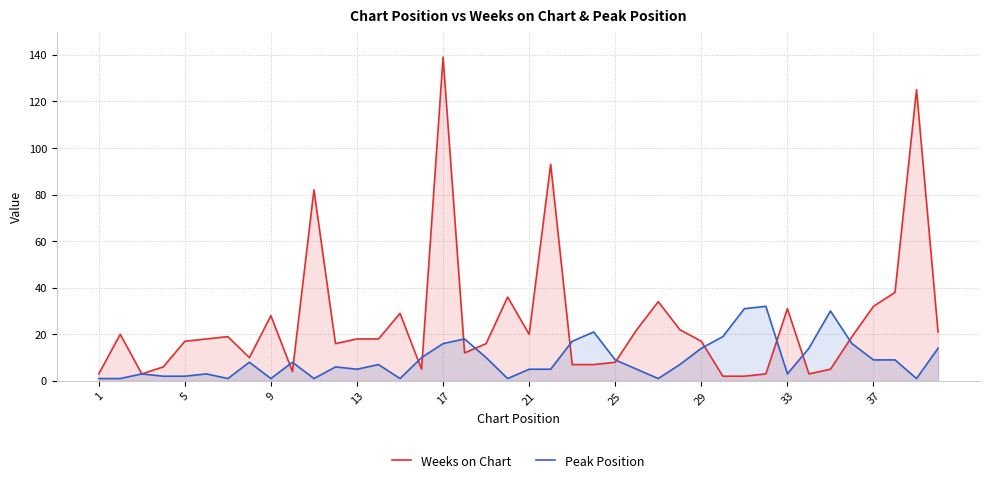

At which category is the sum across all series the highest?

17